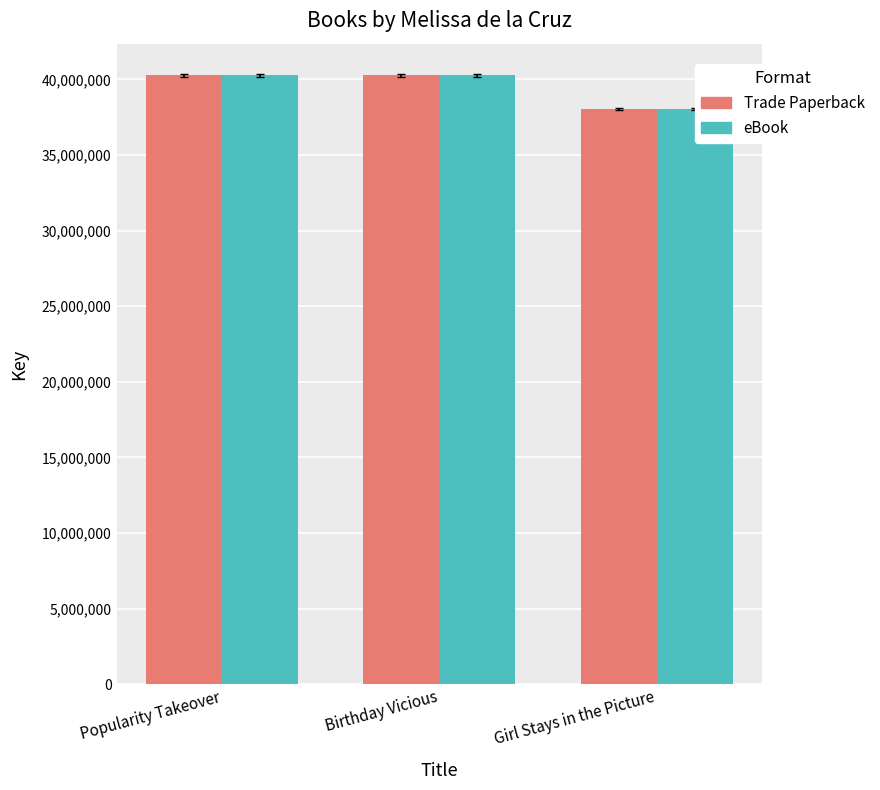

Is the value of Trade Paperback at Popularity Takeover greater than the value of eBook at Birthday Vicious?

Yes